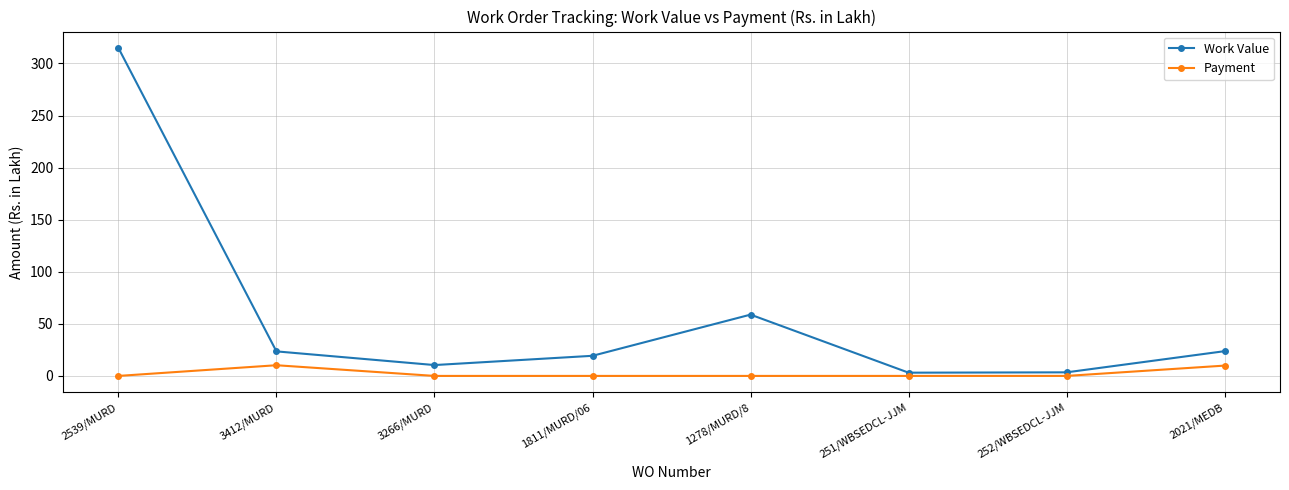

List the series in order of their overall mean, lowest first.

Payment, Work Value